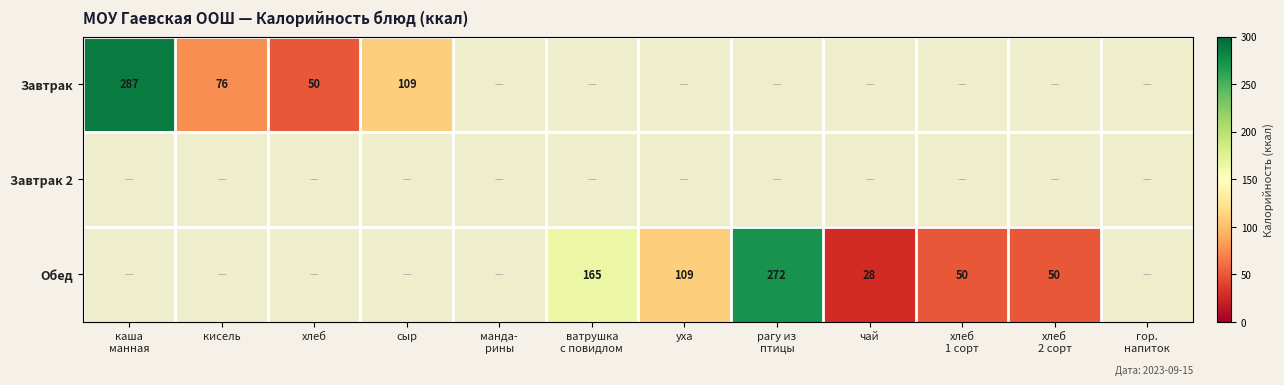

Is it true that Завтрак equals 41 at сыр?

False